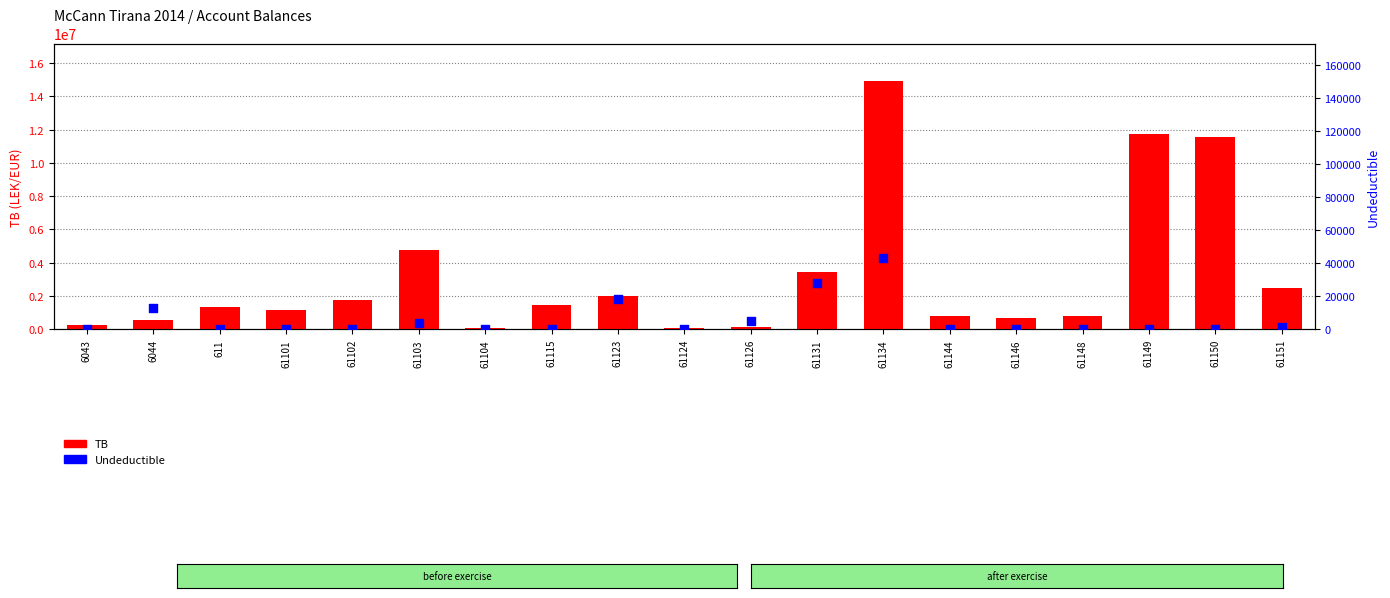

What are all the series names shown in the legend?

TB, Undeductible